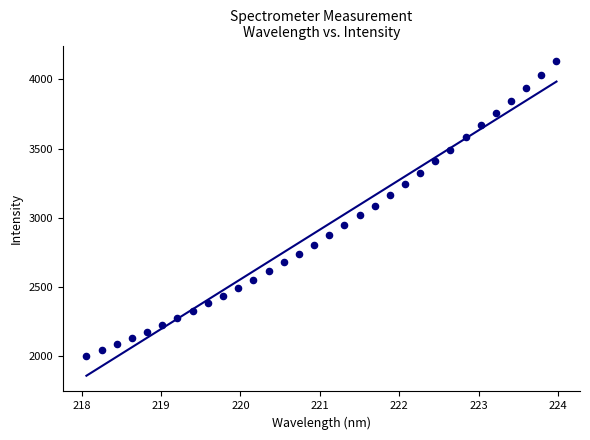

What is the range of Y values (max minus min)?

2128.1